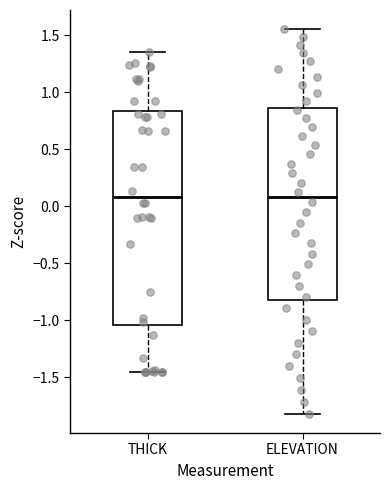

Where does the lower whisker of the box for ELEVATION end on the y-axis? The values are not printed on the chart, so give them approximately, as read against the axis.

-1.80